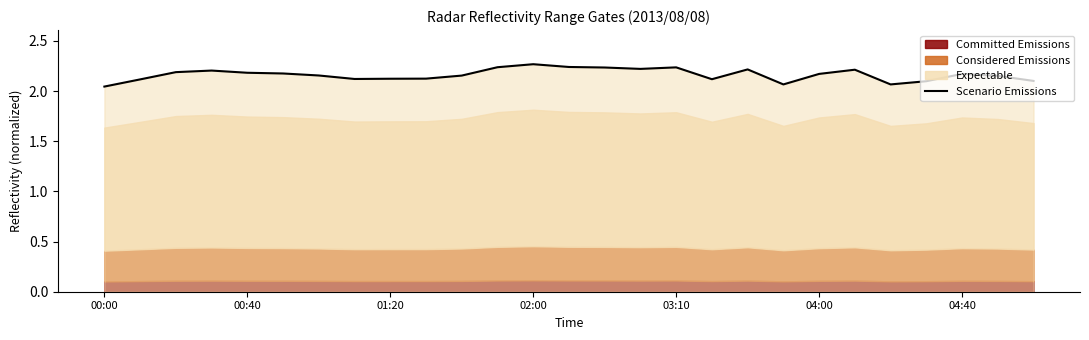

What is the sum of all values?

58.4